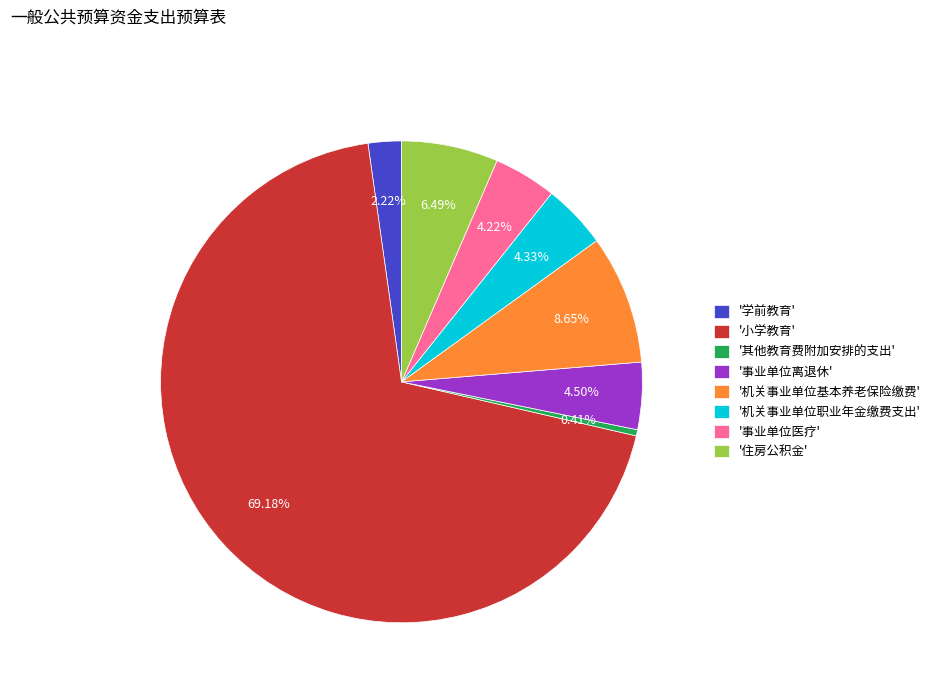

How many segments does this pie chart have?

8